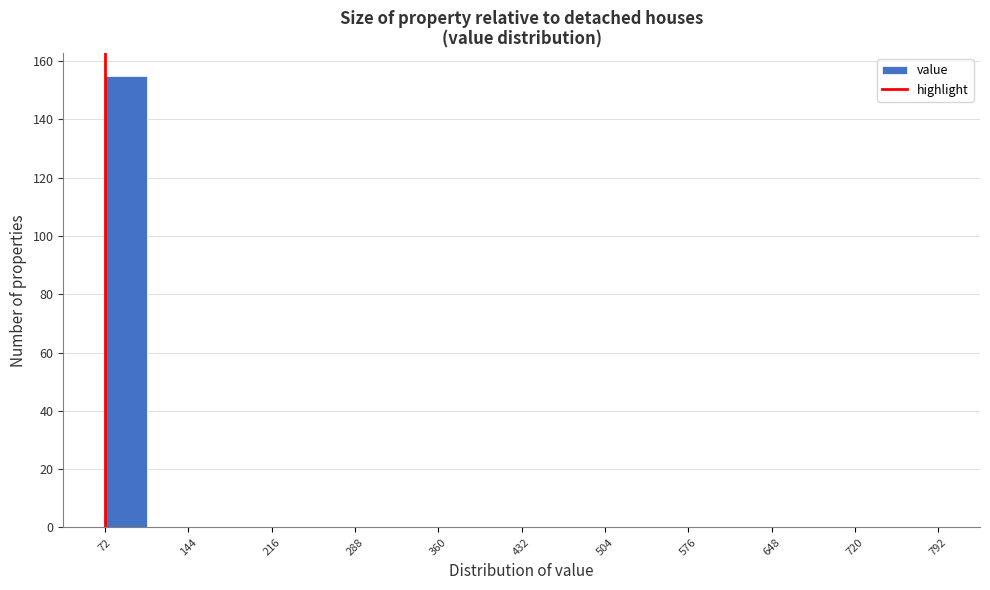

Around what value on the x-axis is the tallest bar? Give the approximate position of its centre, as read against the axis.

90